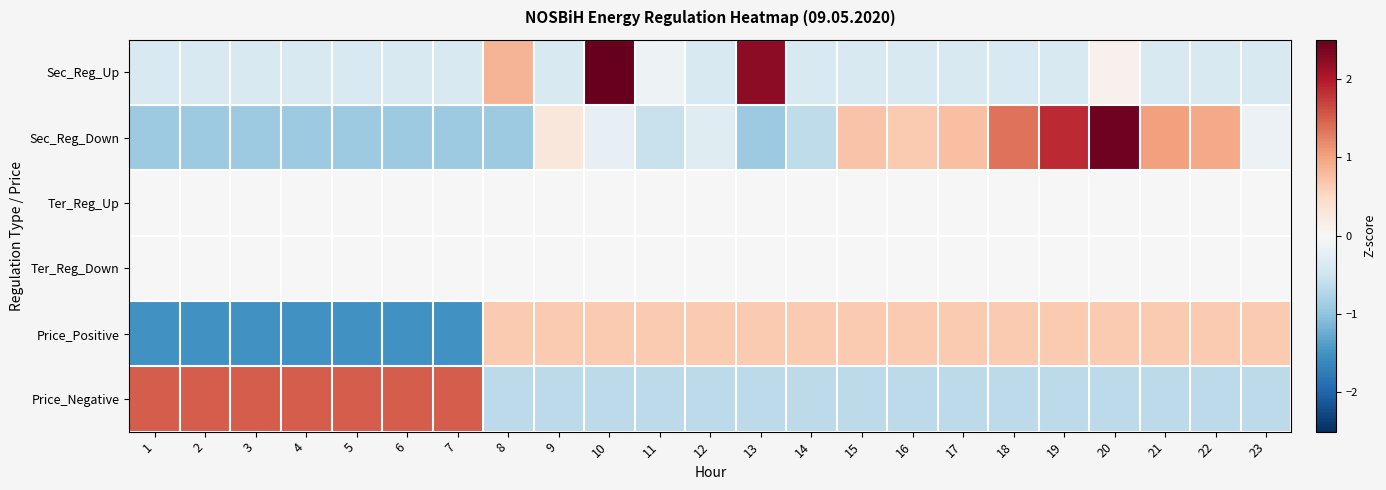

Reading left to right, extract all data points from this chart.

Sec_Reg_Up: 1=-0.4	2=-0.4	3=-0.4	4=-0.4	5=-0.4	6=-0.4	7=-0.4	8=0.8	9=-0.4	10=3.8	11=-0.1	12=-0.4	13=2.2	14=-0.4	15=-0.4	16=-0.4	17=-0.4	18=-0.4	19=-0.4	20=0.1	21=-0.4	22=-0.4	23=-0.4
Sec_Reg_Down: 1=-0.9	2=-0.9	3=-0.9	4=-0.9	5=-0.9	6=-0.9	7=-0.9	8=-0.9	9=0.3	10=-0.2	11=-0.6	12=-0.3	13=-0.9	14=-0.6	15=0.7	16=0.6	17=0.8	18=1.4	19=1.9	20=2.4	21=1.0	22=0.9	23=-0.1
Ter_Reg_Up: 1=0.0	2=0.0	3=0.0	4=0.0	5=0.0	6=0.0	7=0.0	8=0.0	9=0.0	10=0.0	11=0.0	12=0.0	13=0.0	14=0.0	15=0.0	16=0.0	17=0.0	18=0.0	19=0.0	20=0.0	21=0.0	22=0.0	23=0.0
Ter_Reg_Down: 1=0.0	2=0.0	3=0.0	4=0.0	5=0.0	6=0.0	7=0.0	8=0.0	9=0.0	10=0.0	11=0.0	12=0.0	13=0.0	14=0.0	15=0.0	16=0.0	17=0.0	18=0.0	19=0.0	20=0.0	21=0.0	22=0.0	23=0.0
Price_Positive: 1=-1.5	2=-1.5	3=-1.5	4=-1.5	5=-1.5	6=-1.5	7=-1.5	8=0.7	9=0.7	10=0.7	11=0.7	12=0.7	13=0.7	14=0.7	15=0.7	16=0.7	17=0.7	18=0.7	19=0.7	20=0.7	21=0.7	22=0.7	23=0.7
Price_Negative: 1=1.5	2=1.5	3=1.5	4=1.5	5=1.5	6=1.5	7=1.5	8=-0.7	9=-0.7	10=-0.7	11=-0.7	12=-0.7	13=-0.7	14=-0.7	15=-0.7	16=-0.7	17=-0.7	18=-0.7	19=-0.7	20=-0.7	21=-0.7	22=-0.7	23=-0.7